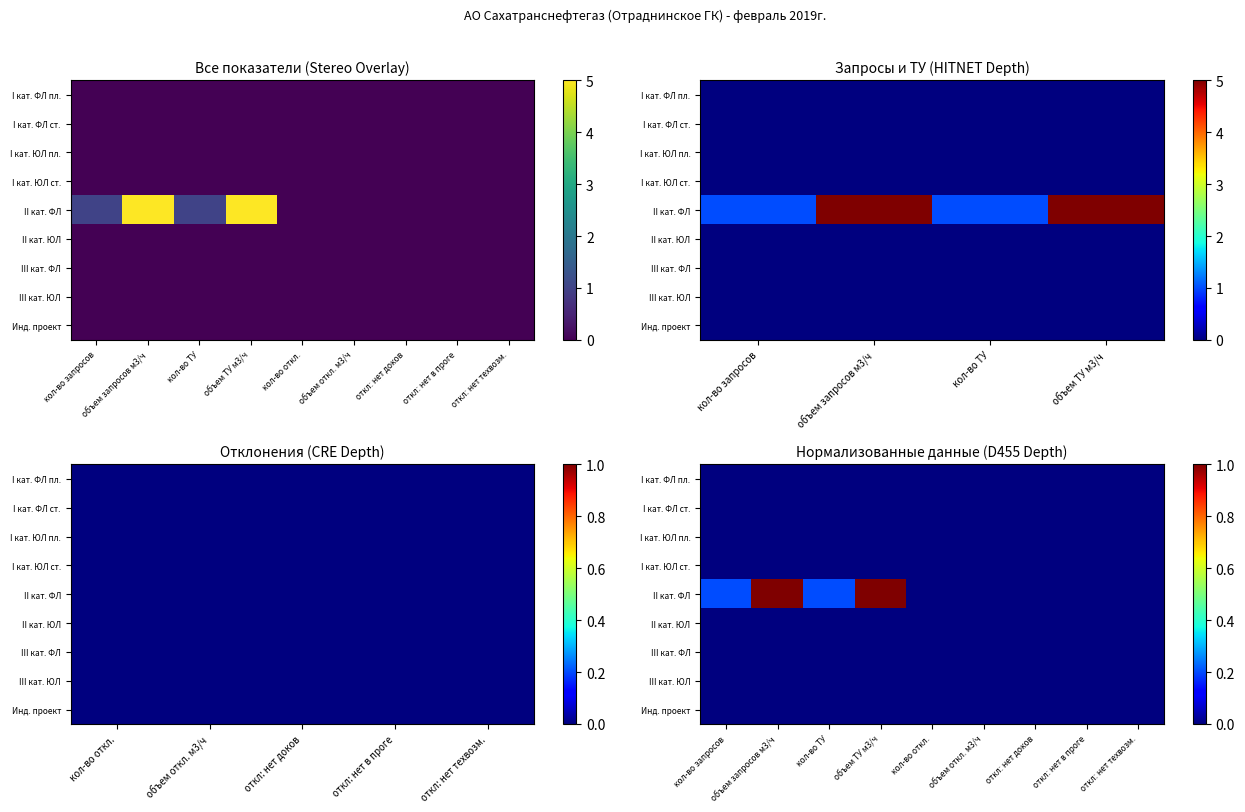

At how many categories does at least one series exceed 0?

4